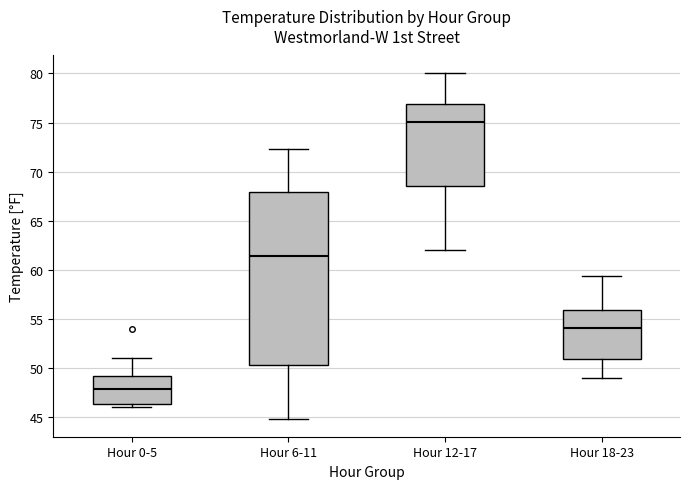

Which box's median line is the lowest?

Hour 0-5